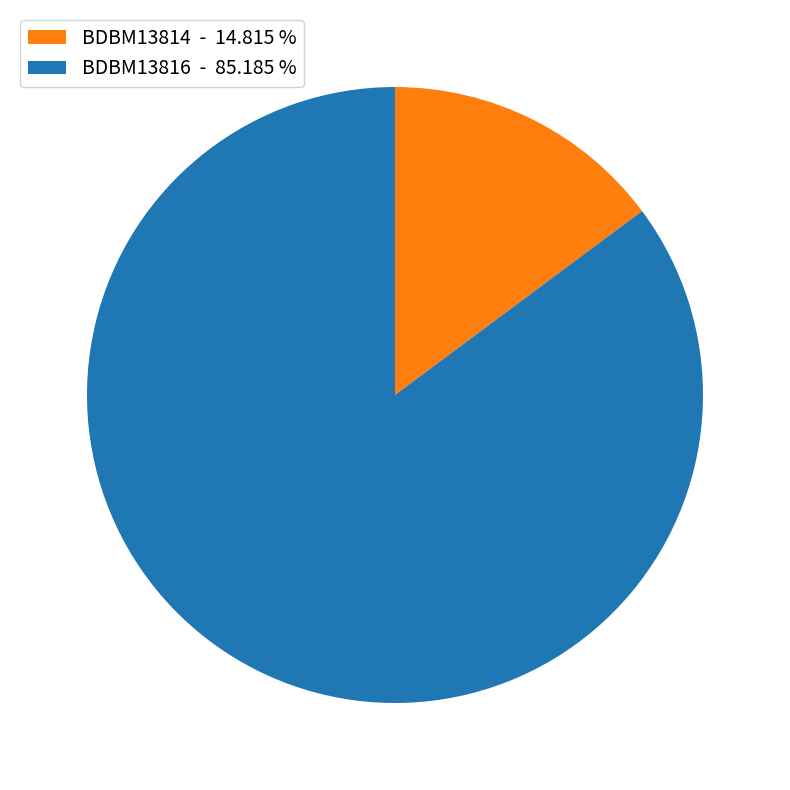

Between BDBM13814 - 14.815 % and BDBM13816 - 85.185 %, which is larger?

BDBM13816 - 85.185 %